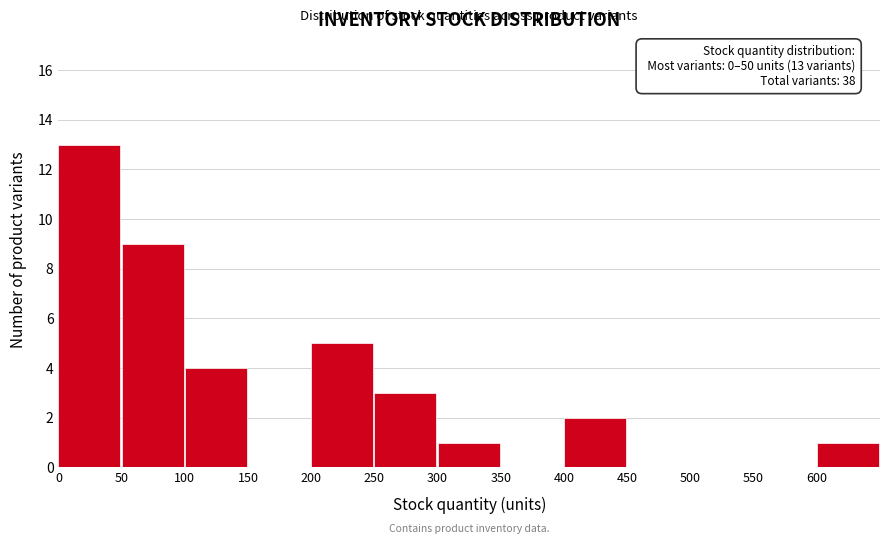

Over which range of the x-axis is the bar tallest?

0 to 50